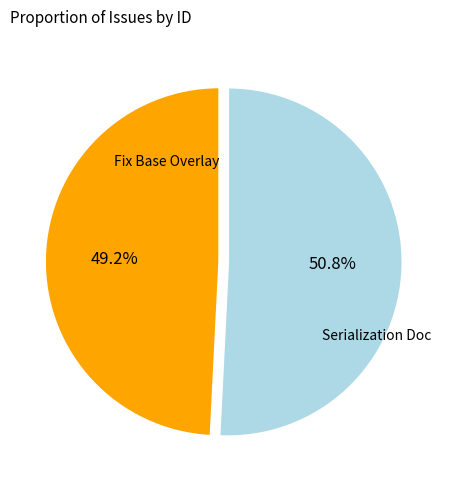

Is there any slice that represents more than half of the pie?

Yes